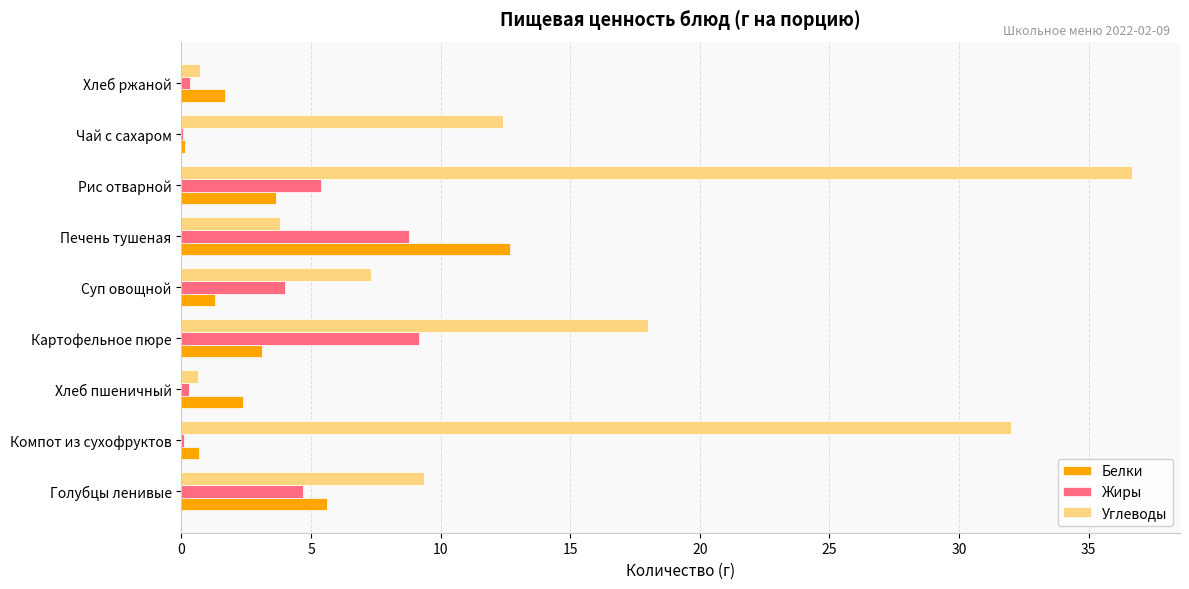

Which series changed the most between Голубцы ленивые and Хлеб пшеничный?

Углеводы